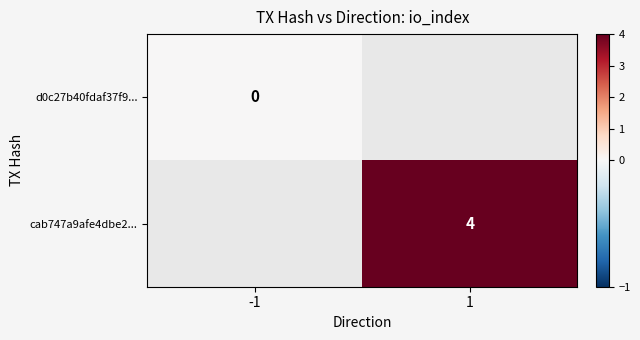

Is the value of d0c27b40fdaf37f9... at -1 greater than the value of cab747a9afe4dbe2... at 1?

No